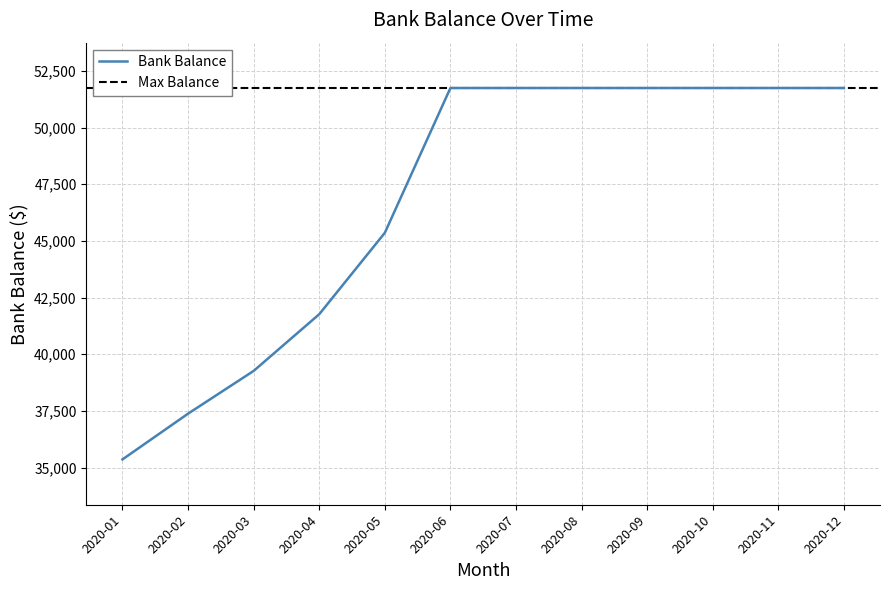

True or false: the data has more than 0 interior local peaks.

False